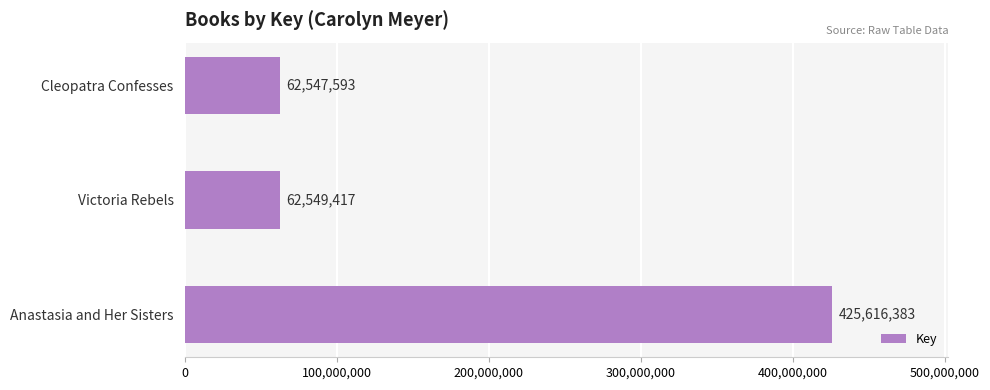

What is the sum of all values?

550713393